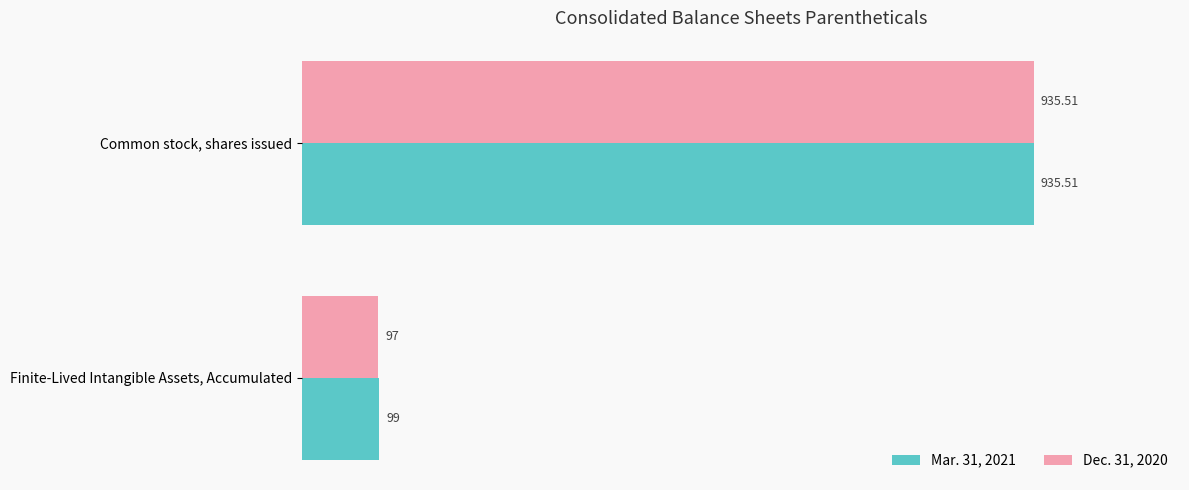

Rank the series by their average value, from highest to lowest.

Mar. 31, 2021, Dec. 31, 2020